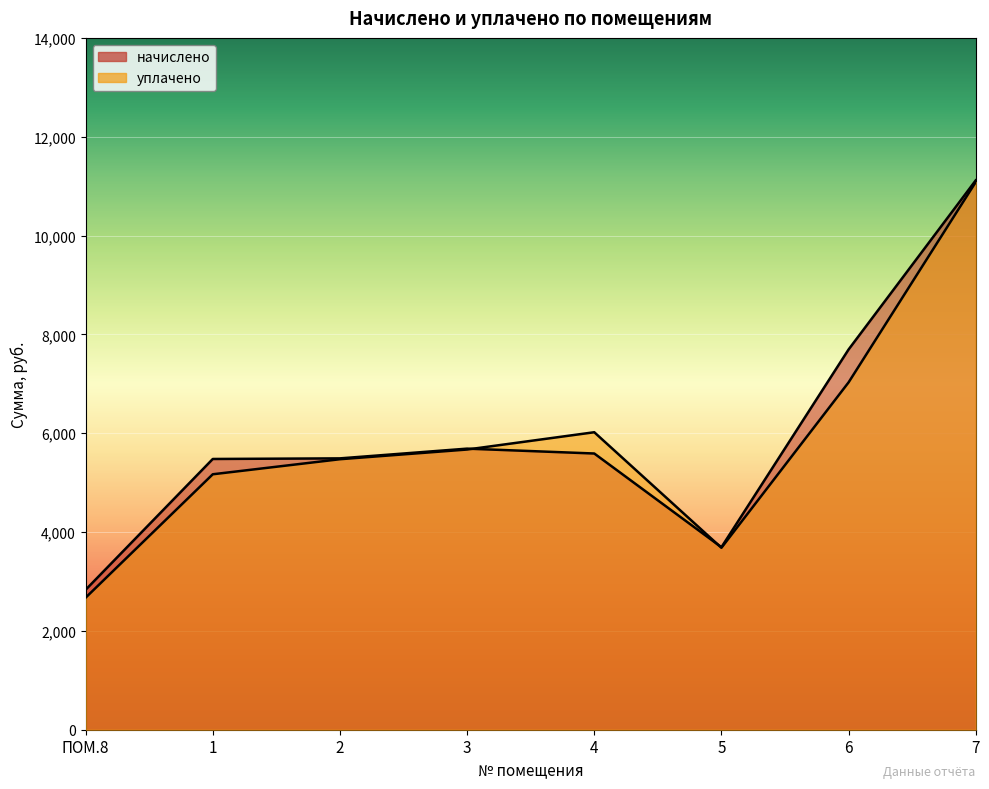

True or false: начислено has a value of 11117.8 at 7.

True